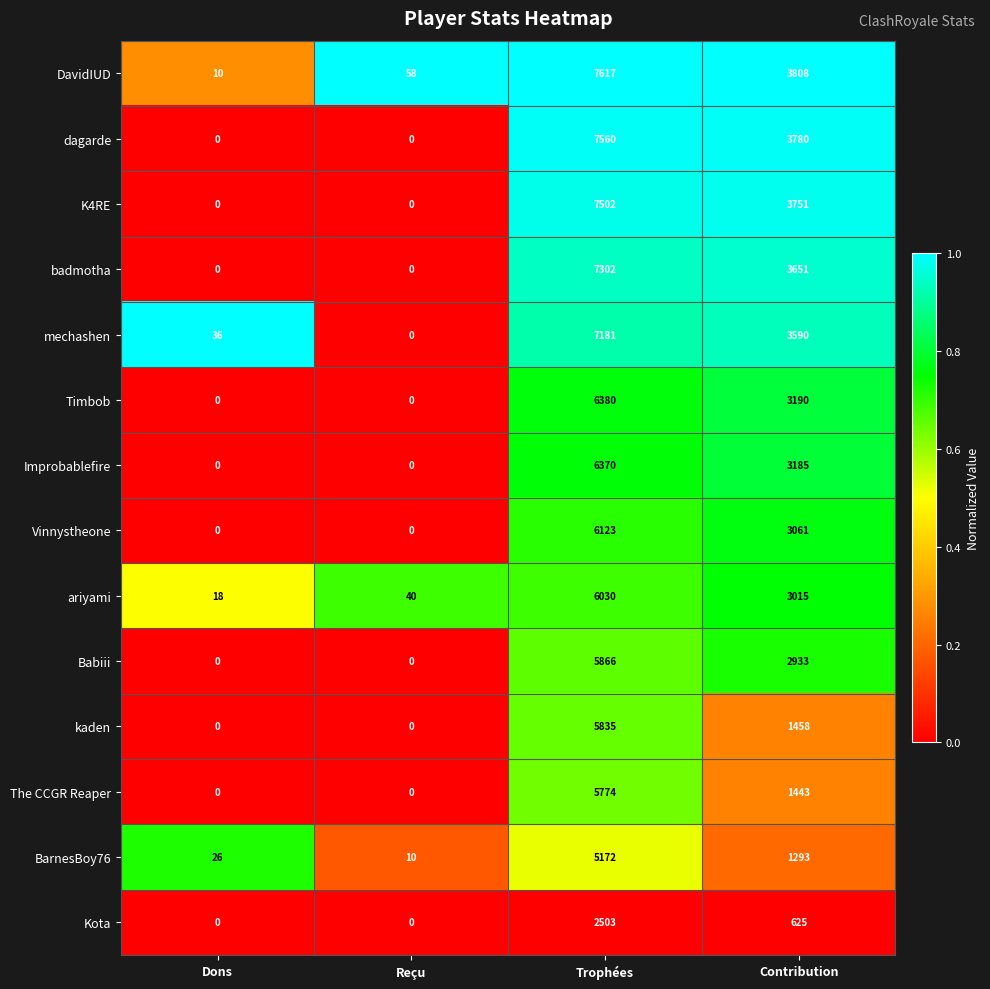

Where does the Timbob series first go above 3190?

Trophées